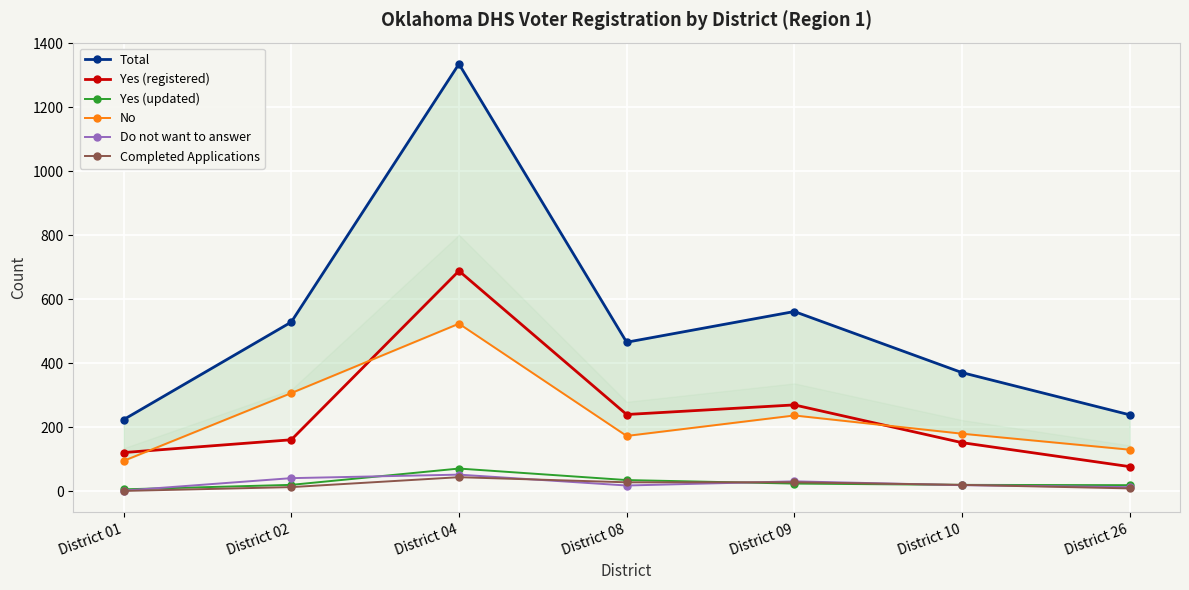

Reading left to right, extract all data points from this chart.

Total: District 01=224	District 02=529	District 04=1336	District 08=466	District 09=562	District 10=371	District 26=239
Yes (registered): District 01=121	District 02=161	District 04=689	District 08=240	District 09=270	District 10=152	District 26=77
Yes (updated): District 01=6	District 02=20	District 04=71	District 08=35	District 09=24	District 10=20	District 26=19
No: District 01=95	District 02=307	District 04=524	District 08=173	District 09=237	District 10=180	District 26=130
Do not want to answer: District 01=2	District 02=41	District 04=52	District 08=18	District 09=31	District 10=19	District 26=13
Completed Applications: District 01=1	District 02=13	District 04=44	District 08=28	District 09=28	District 10=20	District 26=9